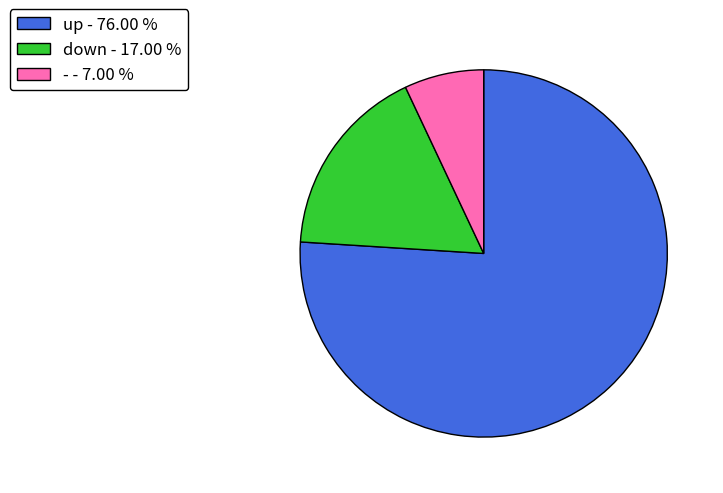

Which has a higher value, - or down?

down